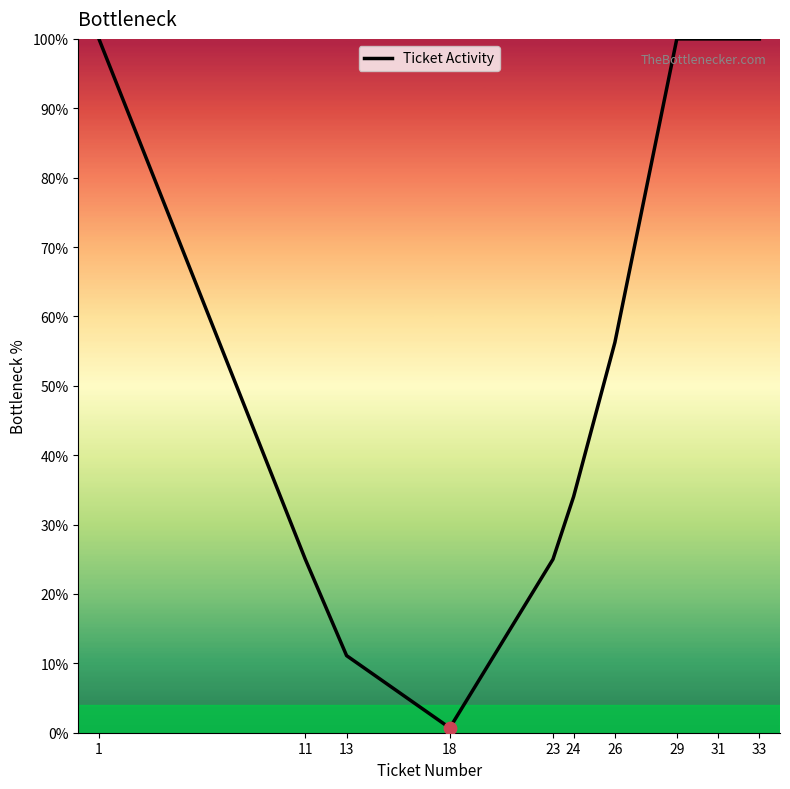

Which has a higher value, 24 or 23?

24